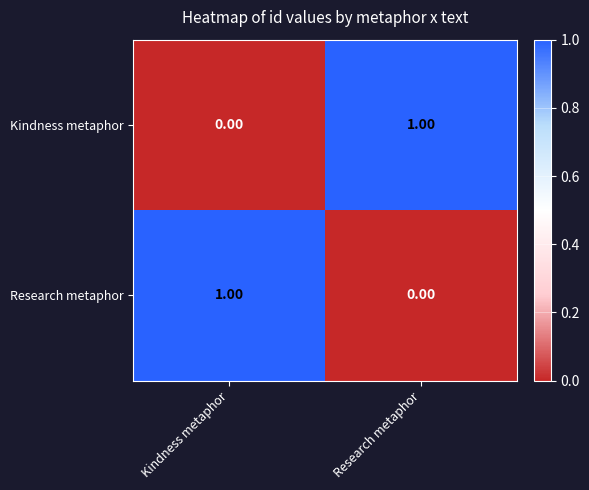

At Research metaphor, list the series in order from largest to smallest.

Kindness metaphor, Research metaphor